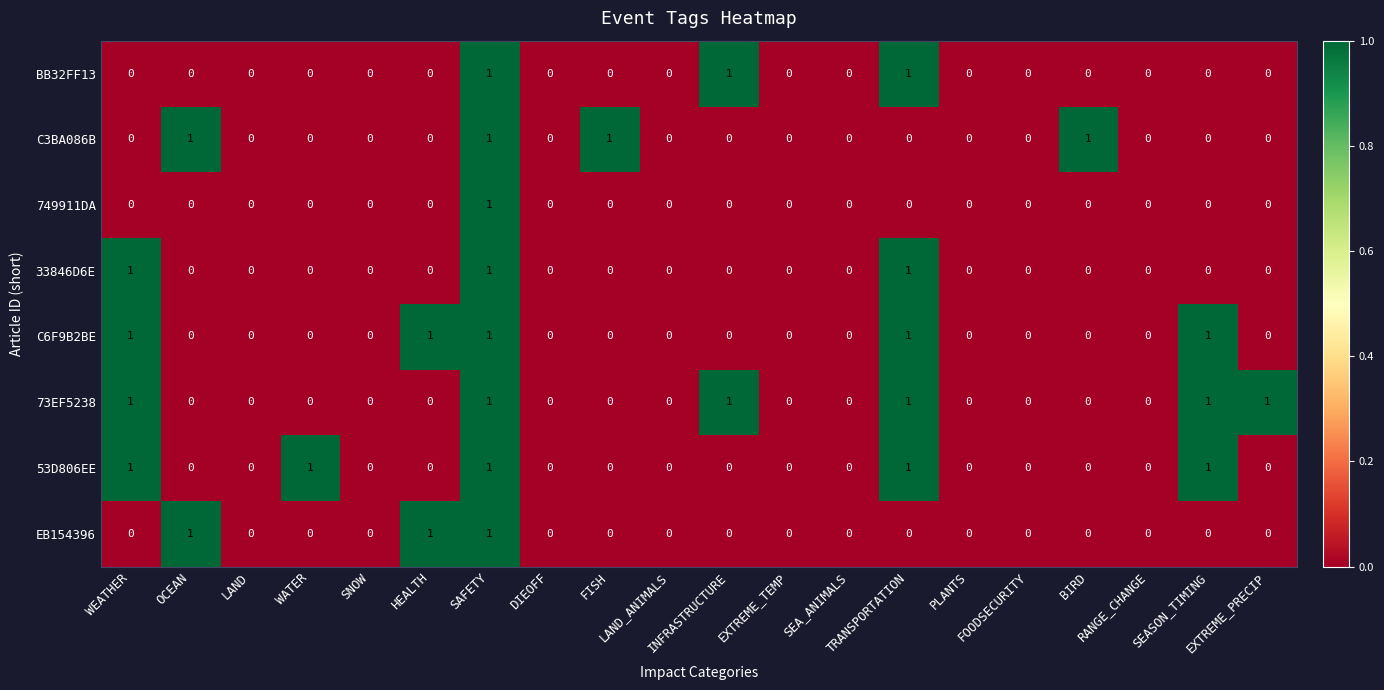

How many 53D806EE values are between 0 and 1?

20